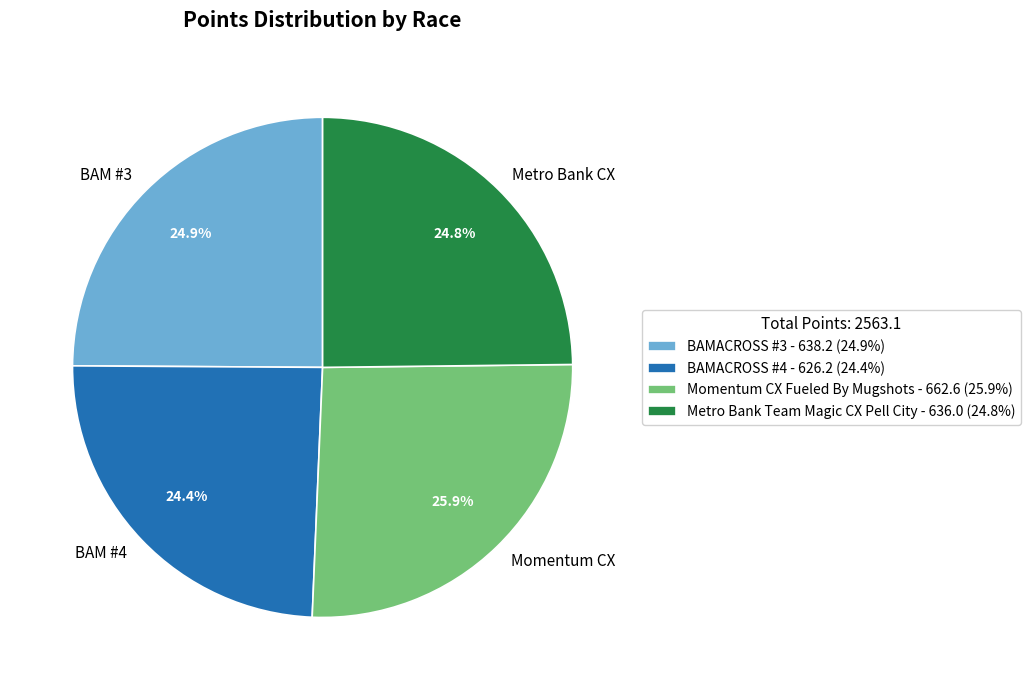

To the nearest percent, what percentage of the pie is Metro Bank Team Magic CX Pell City?

25%